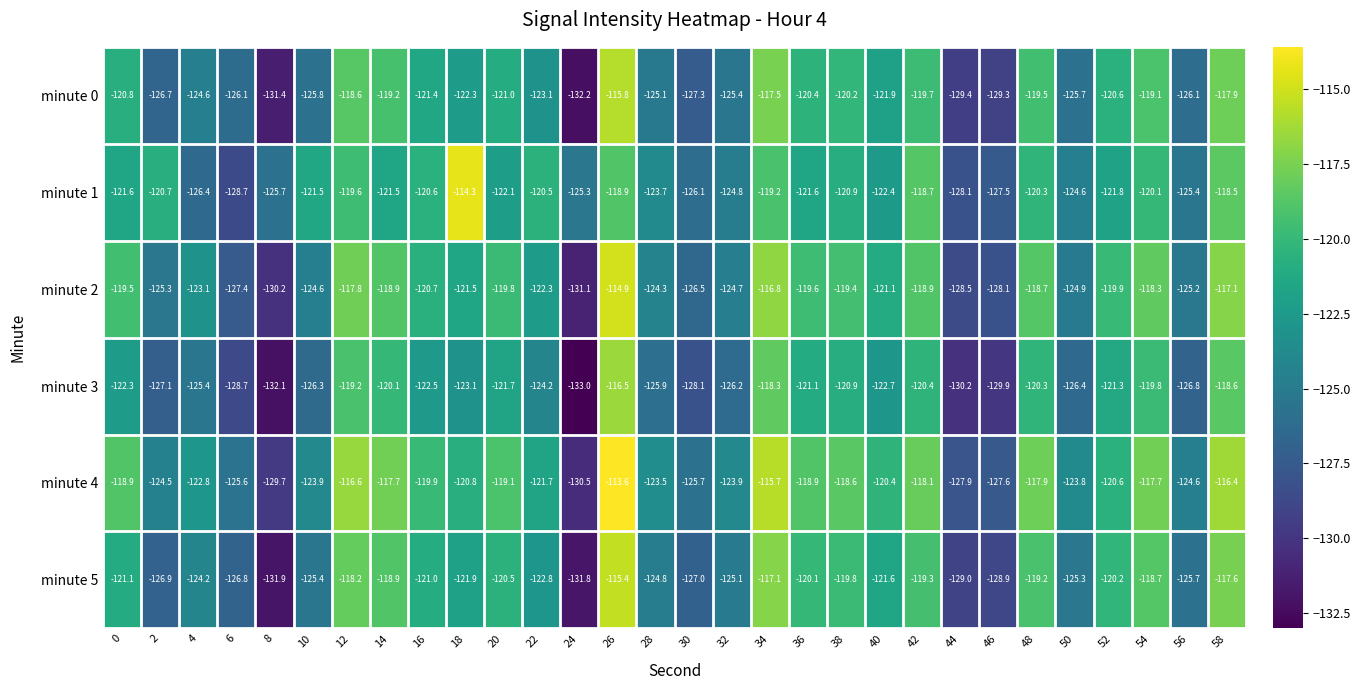

At which category does the chart reach its minimum across all series?

24